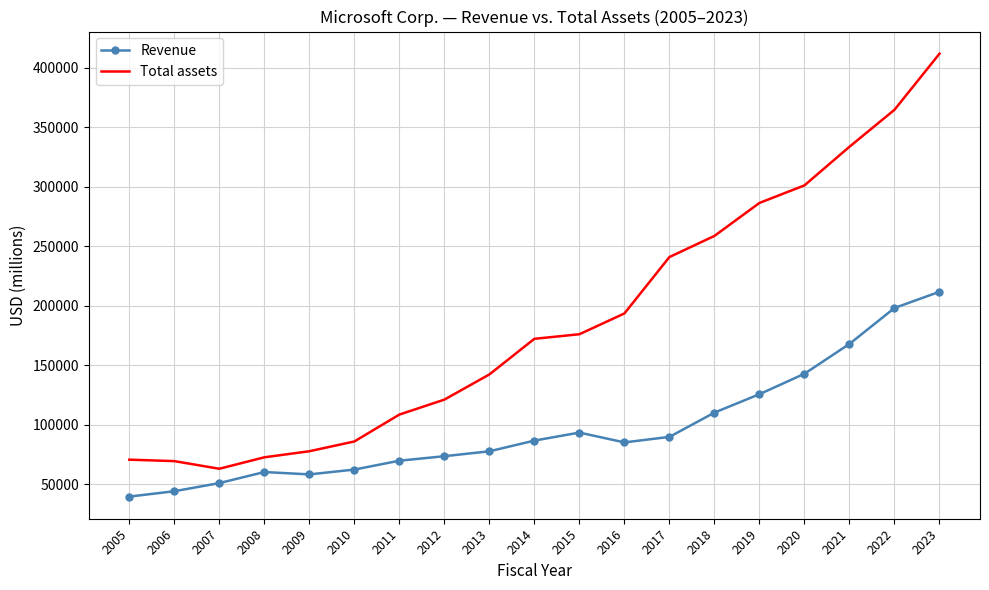

Rank the series by their maximum value, from highest to lowest.

Total assets, Revenue